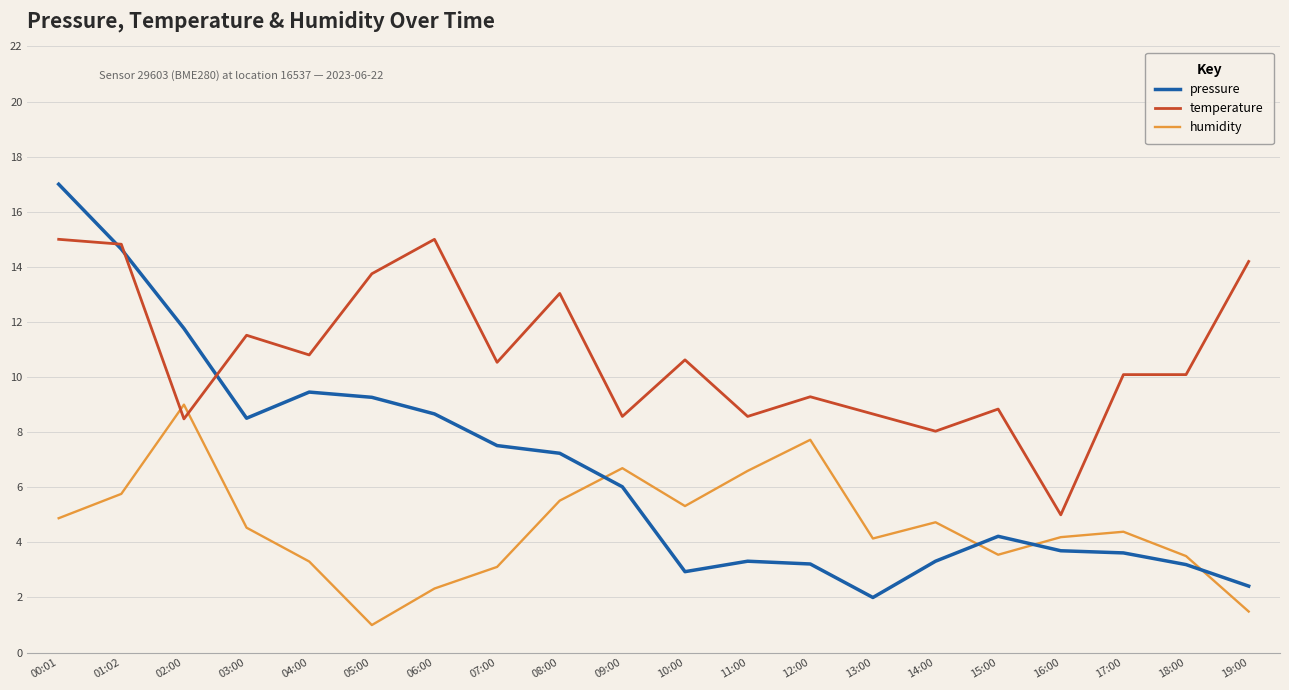

At 18:00, list the series in order from largest to smallest.

temperature, humidity, pressure